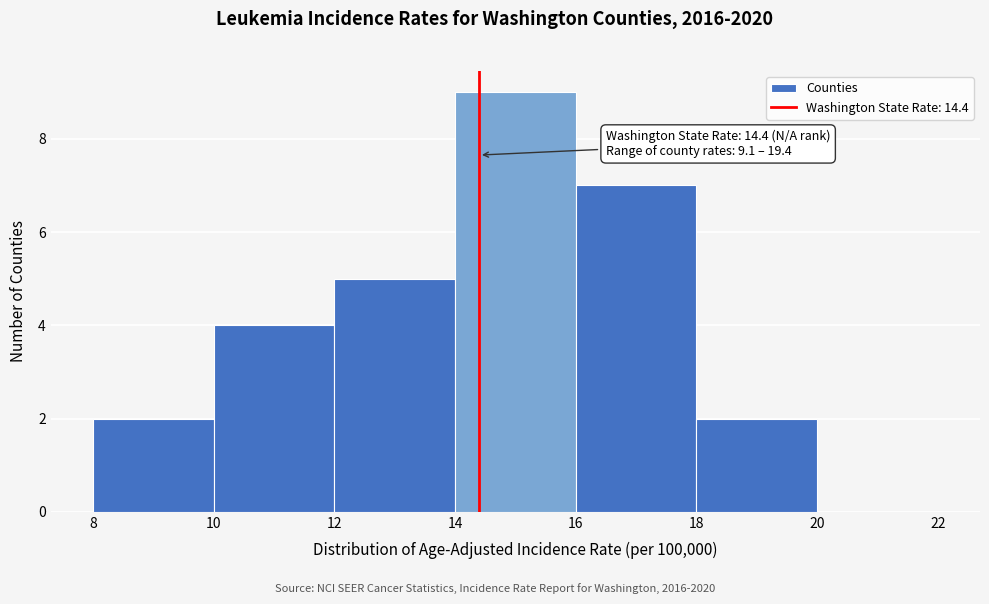

Which range on the x-axis has the tallest bar?

14 to 16